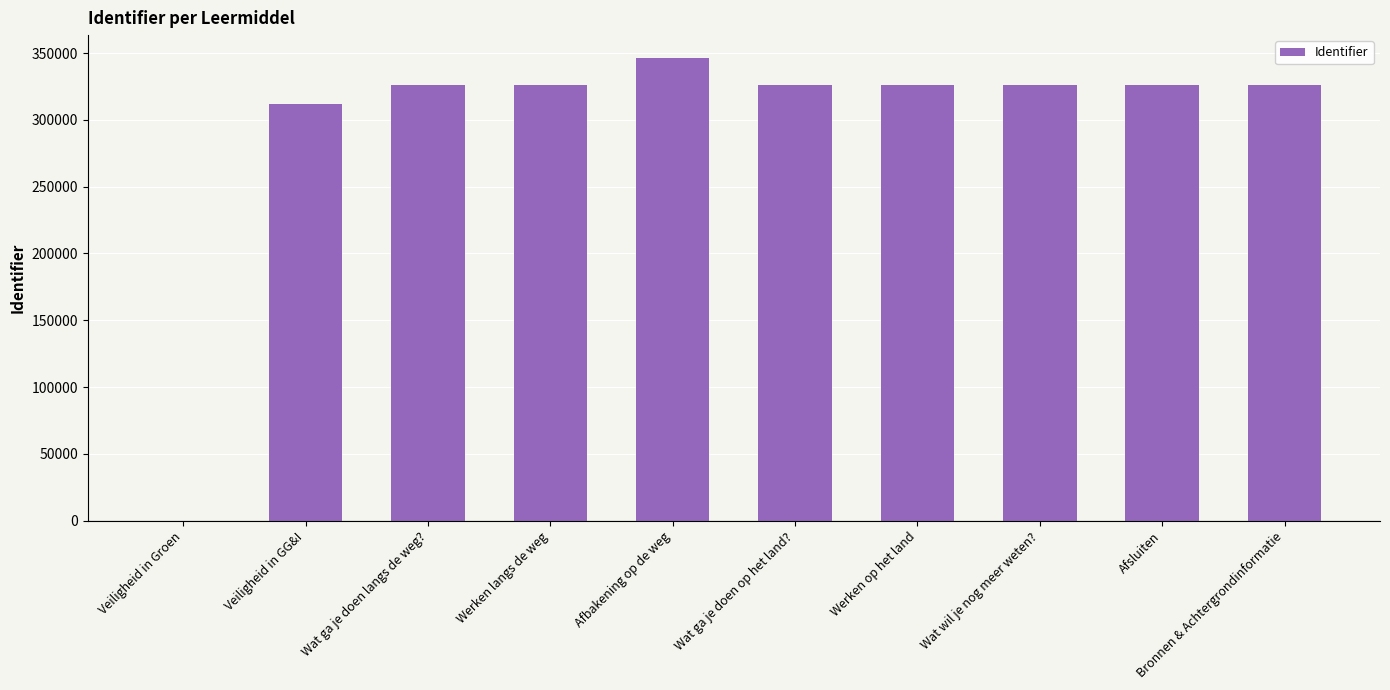

Is it true that the value at Bronnen & Achtergrondinformatie is 326269?

True